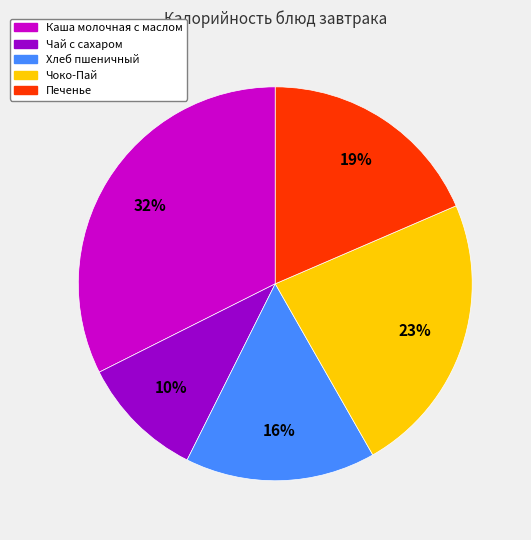

What percentage is the Печенье slice, to the nearest percent?

19%